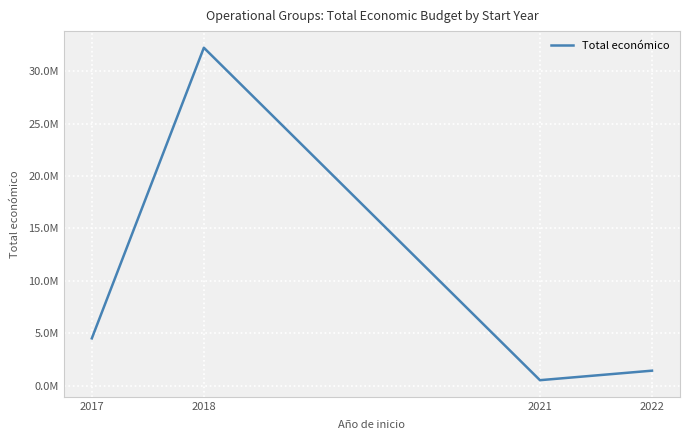

What is the minimum value shown in the chart?

532579